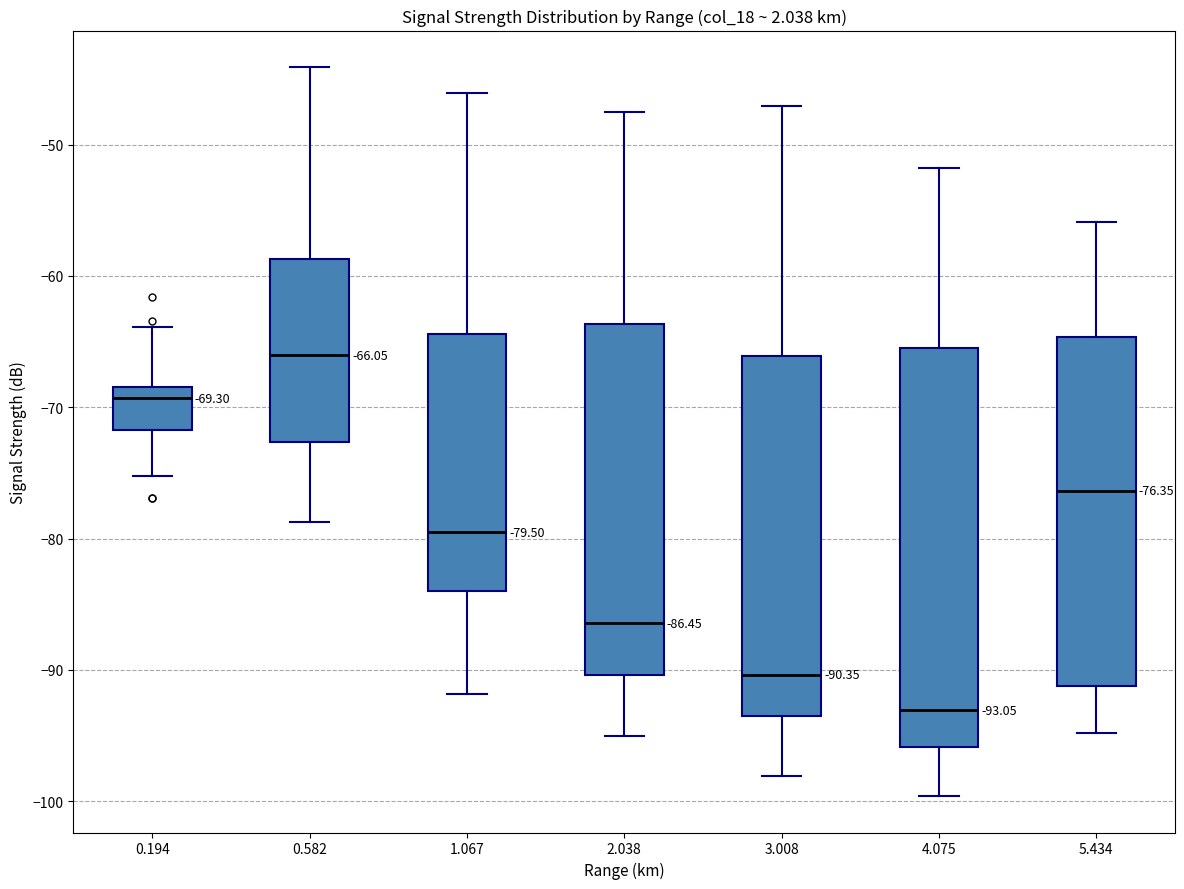

Comparing the boxes themselves (not the whiskers), which one is the tallest?

4.075